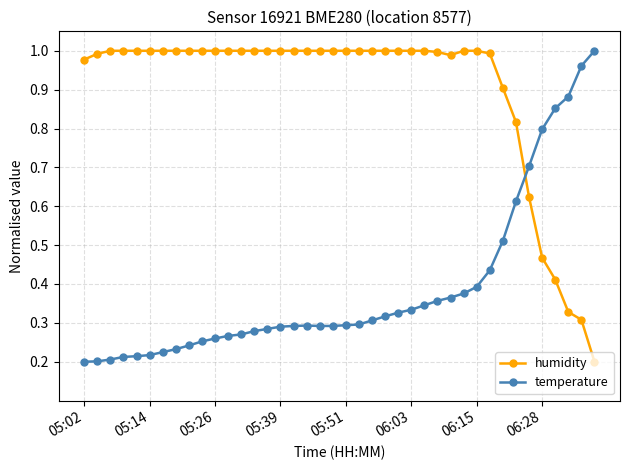

Rank the series by their average value, from lowest to highest.

temperature, humidity